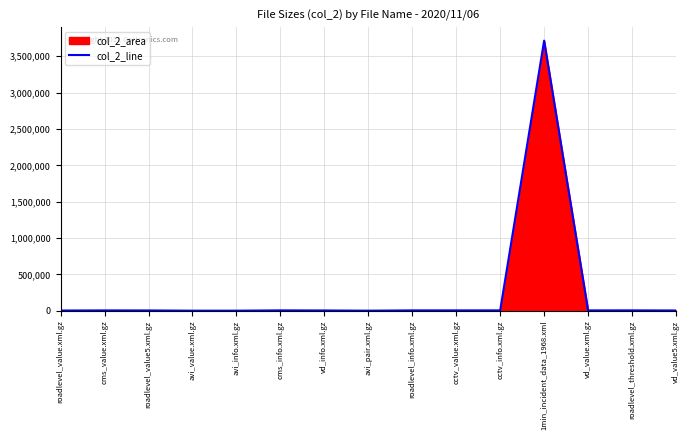

How many lines are shown in the chart?

1